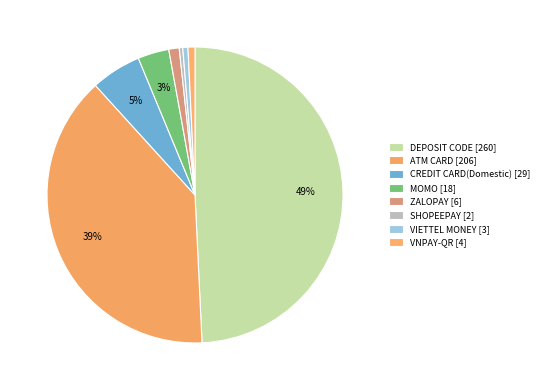

Does VIETTEL MONEY [3] account for over 50% of the chart?

No